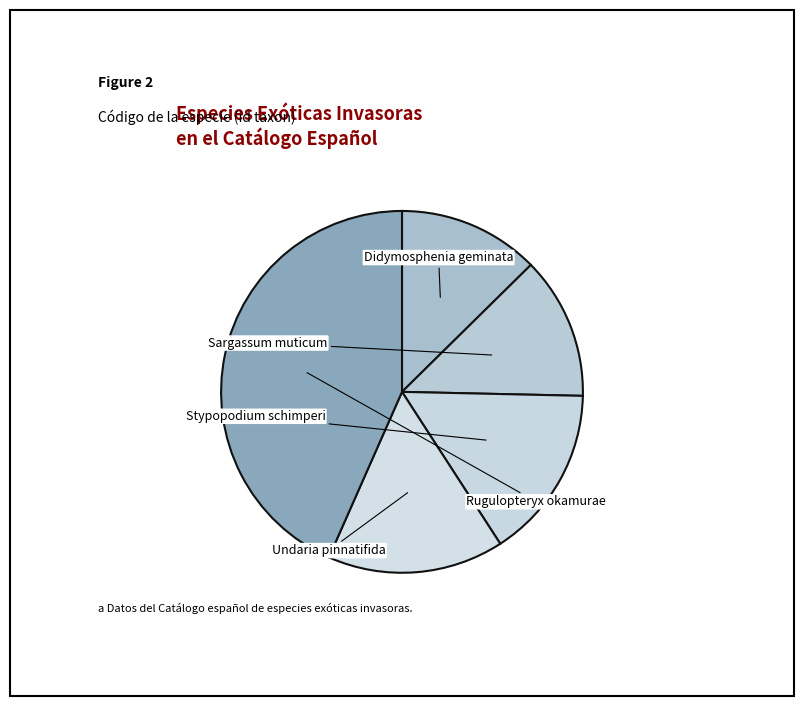

Rank the categories by value from lowest to highest.

Didymosphenia geminata, Sargassum muticum, Stypopodium schimperi, Undaria pinnatifida, Rugulopteryx okamurae